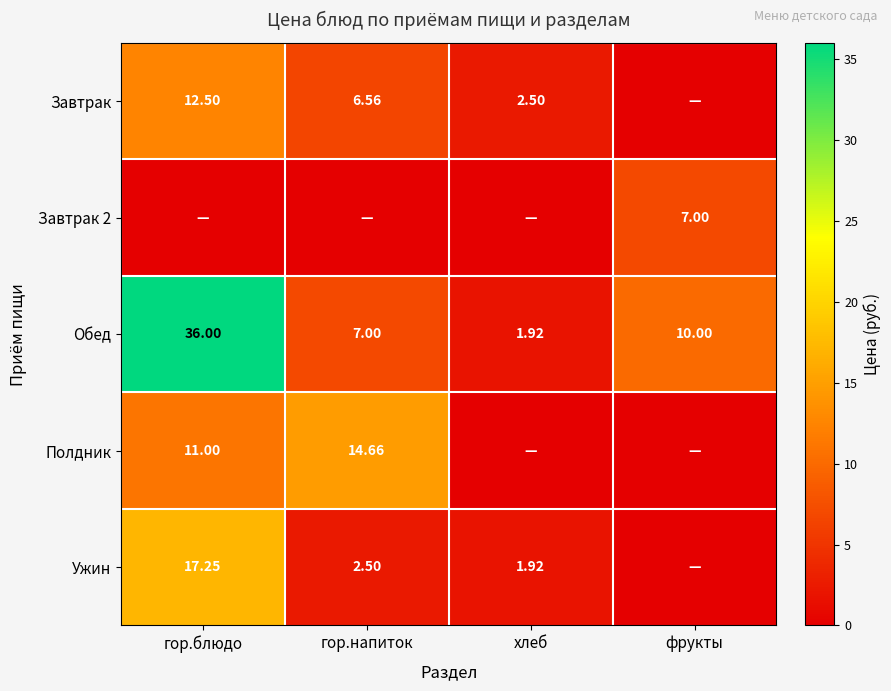

At which label does Обед reach its peak?

гор.блюдо